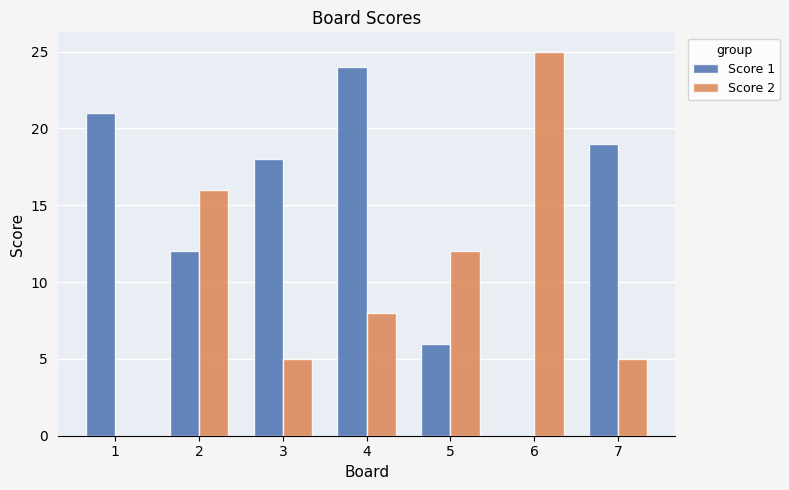

Reading left to right, extract all data points from this chart.

Score 1: 1=21	2=12	3=18	4=24	5=6	6=0	7=19
Score 2: 1=0	2=16	3=5	4=8	5=12	6=25	7=5